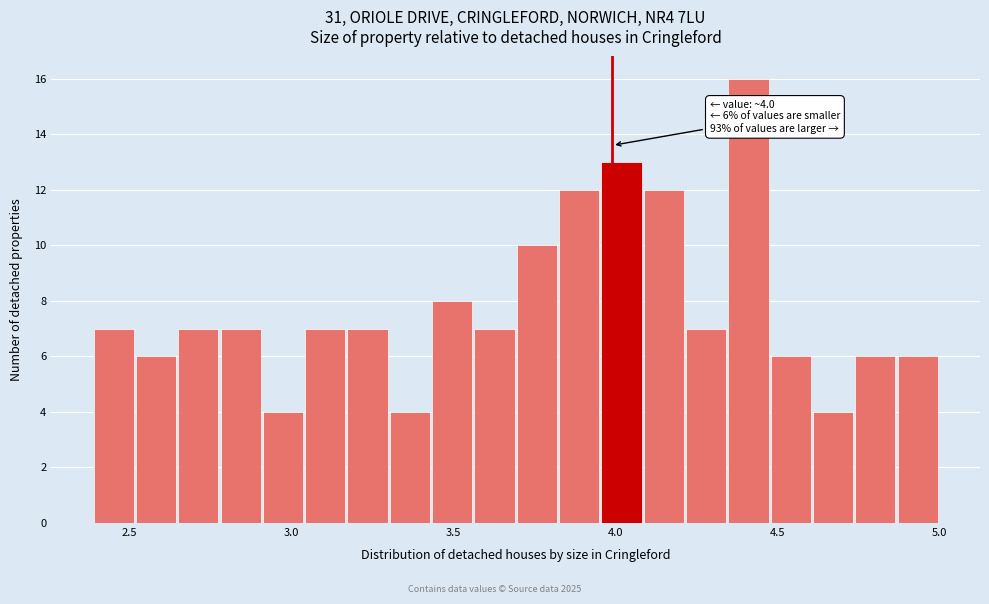

Around what value on the x-axis is the tallest bar? Give the approximate position of its centre, as read against the axis.

4.40